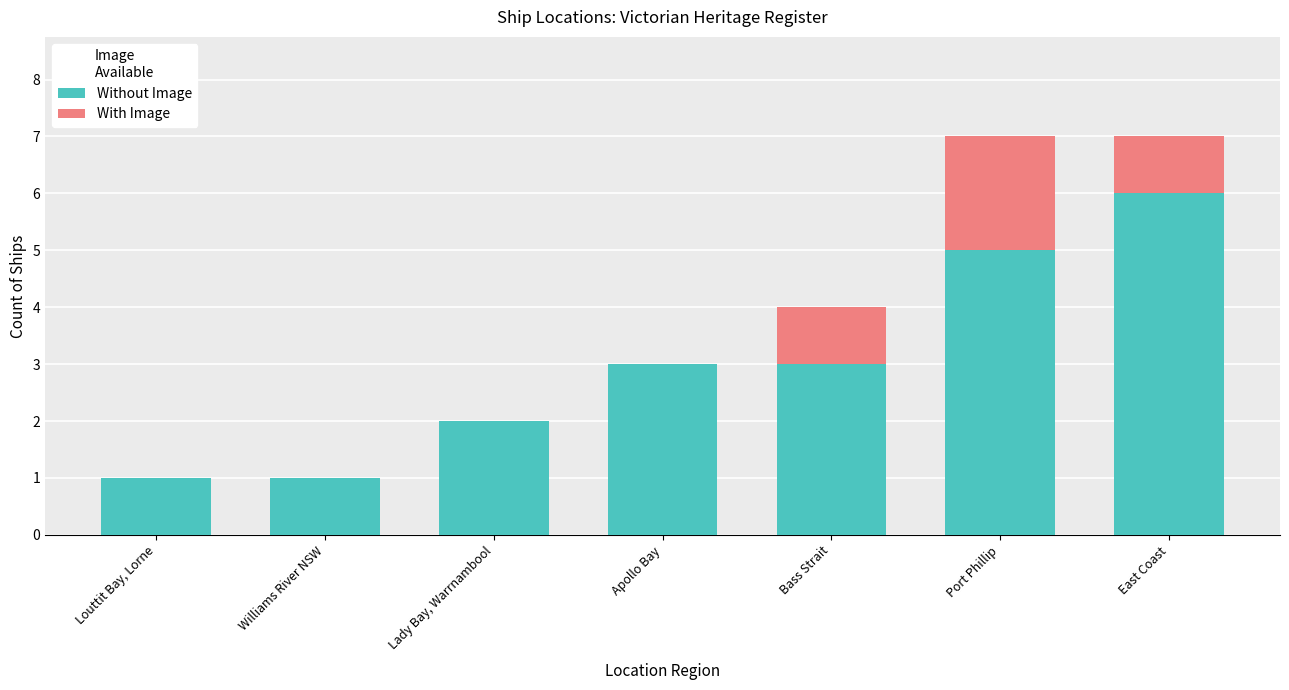

Are the bars grouped side by side (vs. stacked)?

No